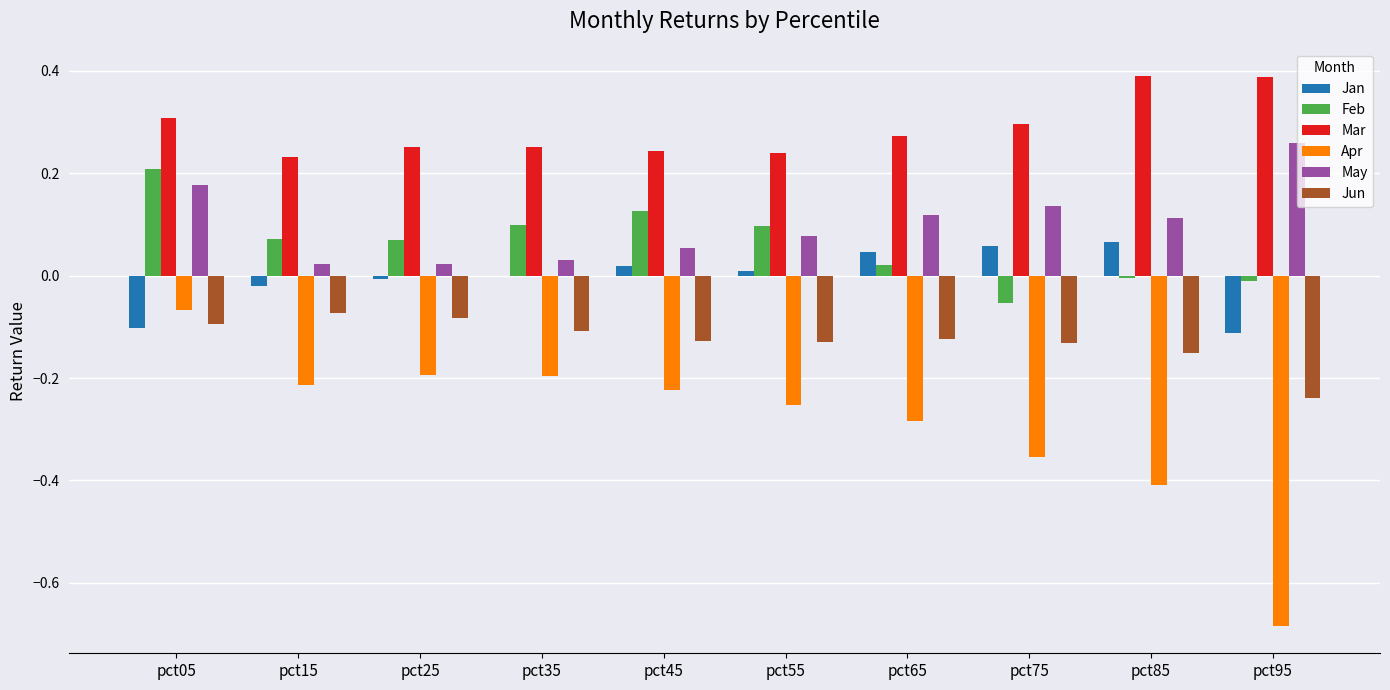

How many categories are shown in the chart?

10